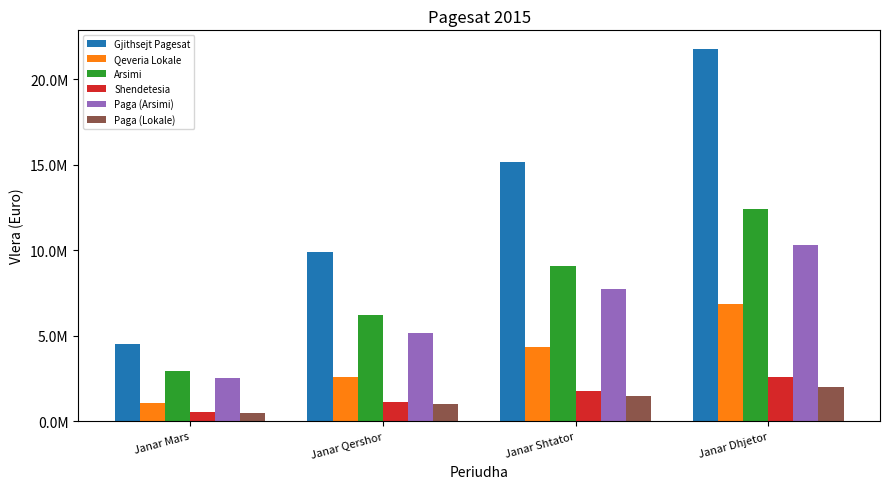

List the series in order of their peak value, highest first.

Gjithsejt Pagesat, Arsimi, Paga (Arsimi), Qeveria Lokale, Shendetesia, Paga (Lokale)